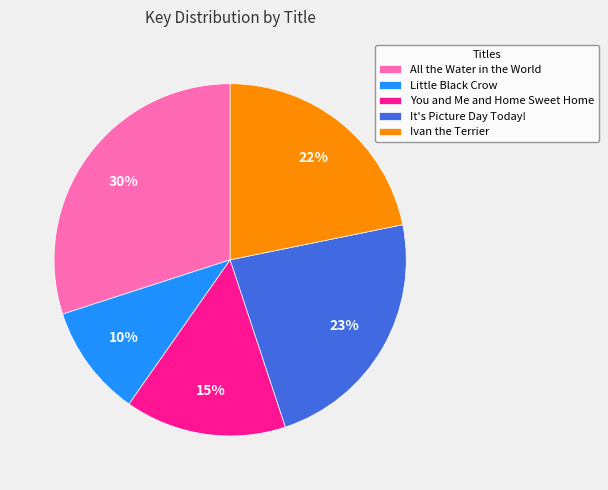

Between Little Black Crow and Ivan the Terrier, which is larger?

Ivan the Terrier